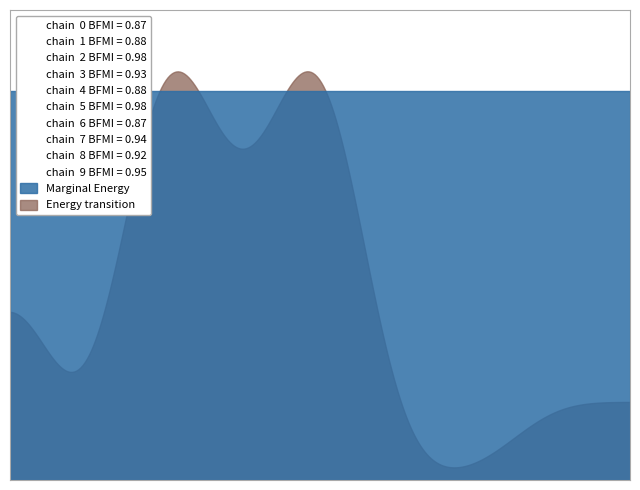

What is the total value across all series at 2017-07-01 07:17?

150